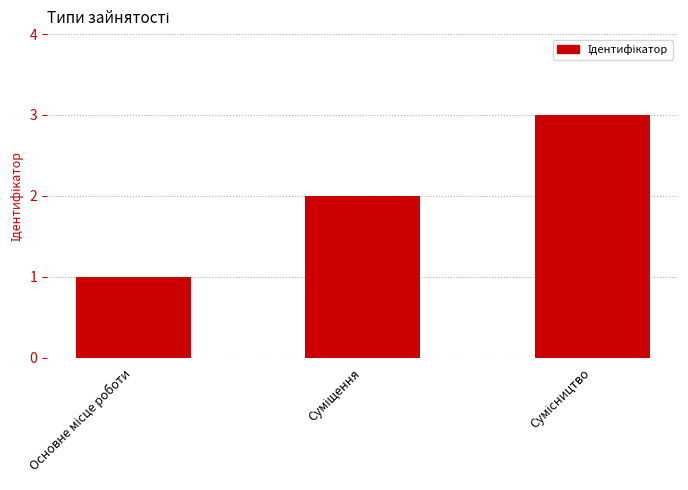

Reading left to right, transcribe all the data shown in this chart.

1	2	3